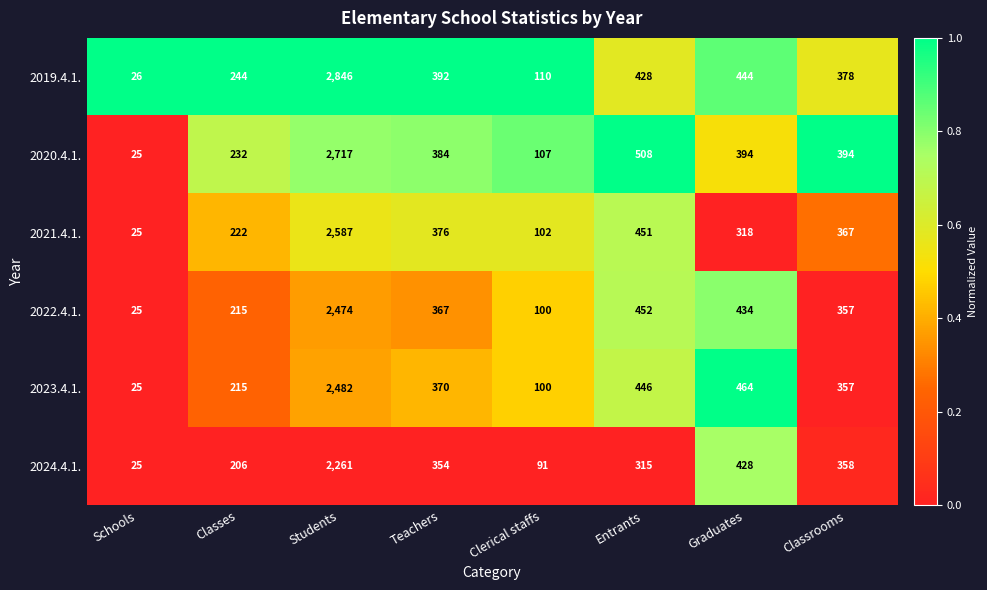

What is the lowest value of the 2024.4.1. series?

25